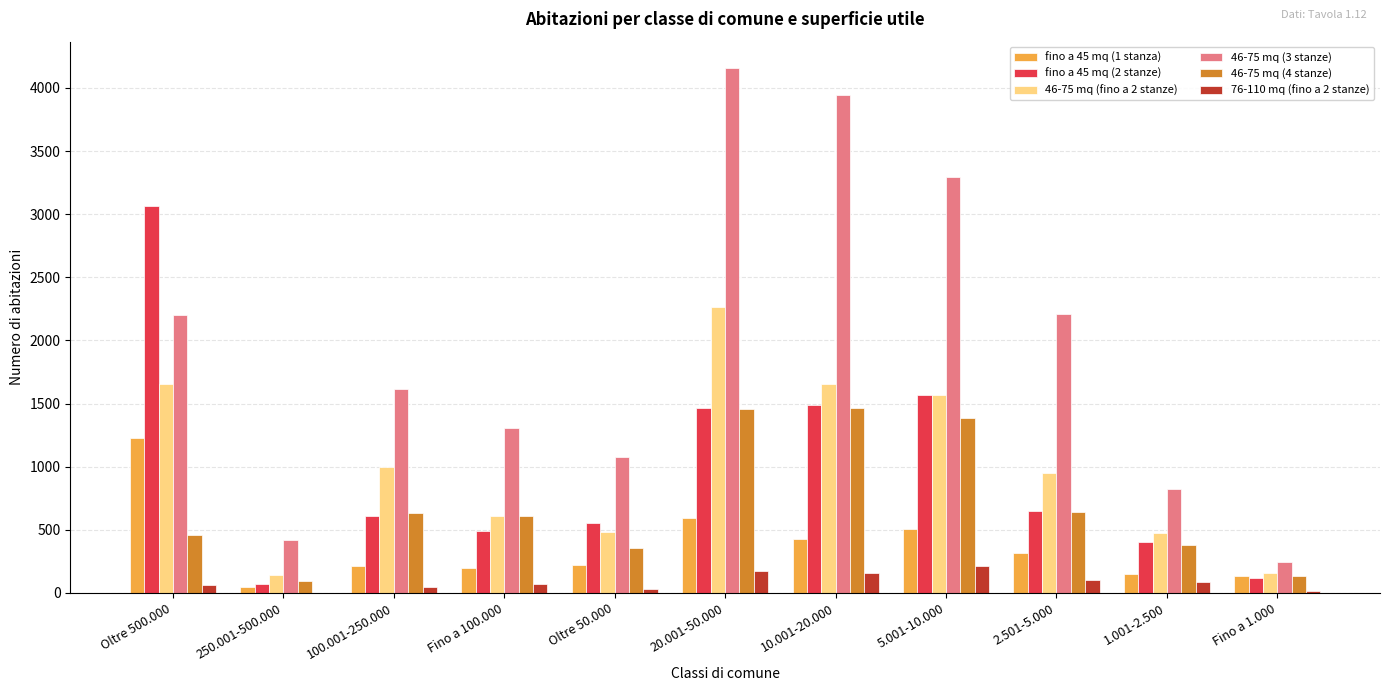

Is the value of 76-110 mq (fino a 2 stanze) at 1.001-2.500 greater than the value of fino a 45 mq (2 stanze) at Oltre 500.000?

No